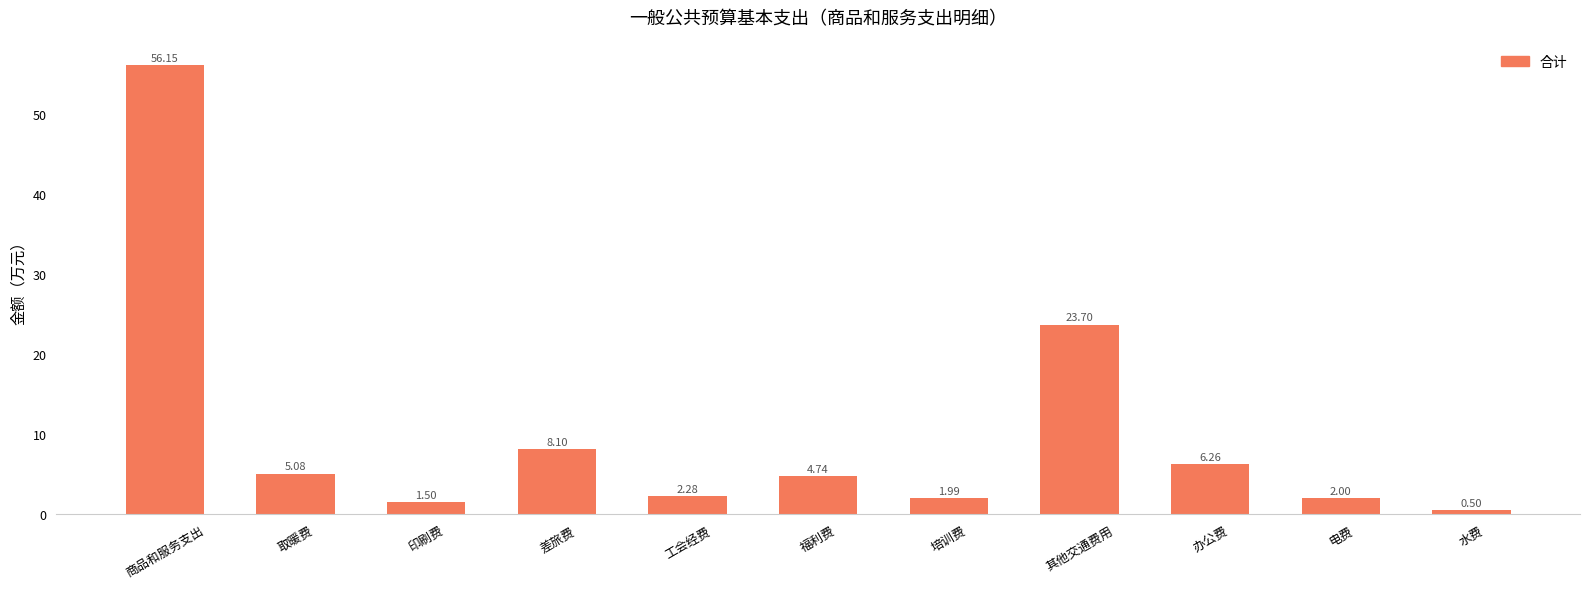

How many bars are there in total?

11